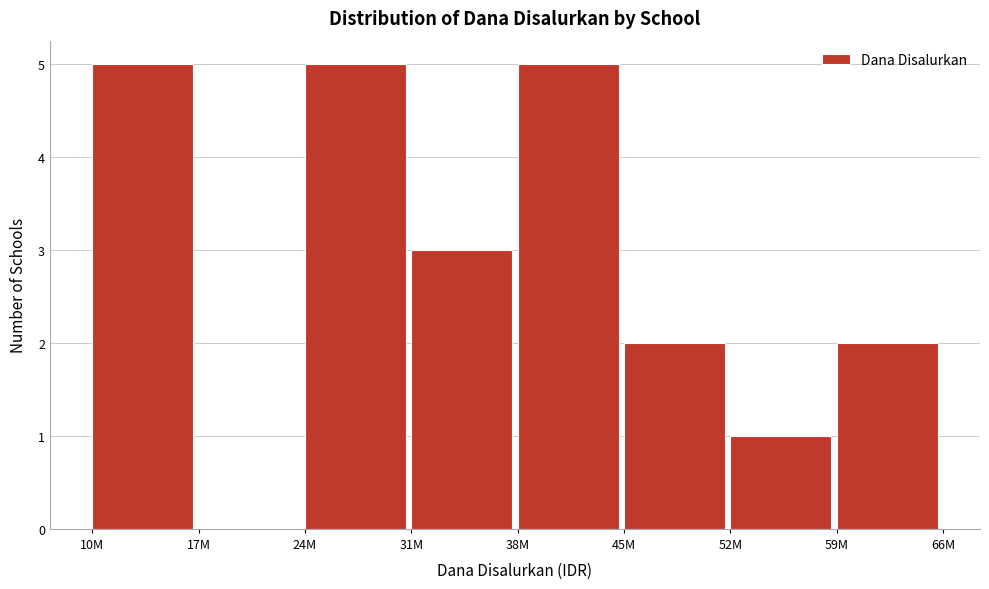

Reading left to right, extract all data points from this chart.

10M=5	17M=0	24M=5	31M=3	38M=5	45M=2	52M=1	59M=2